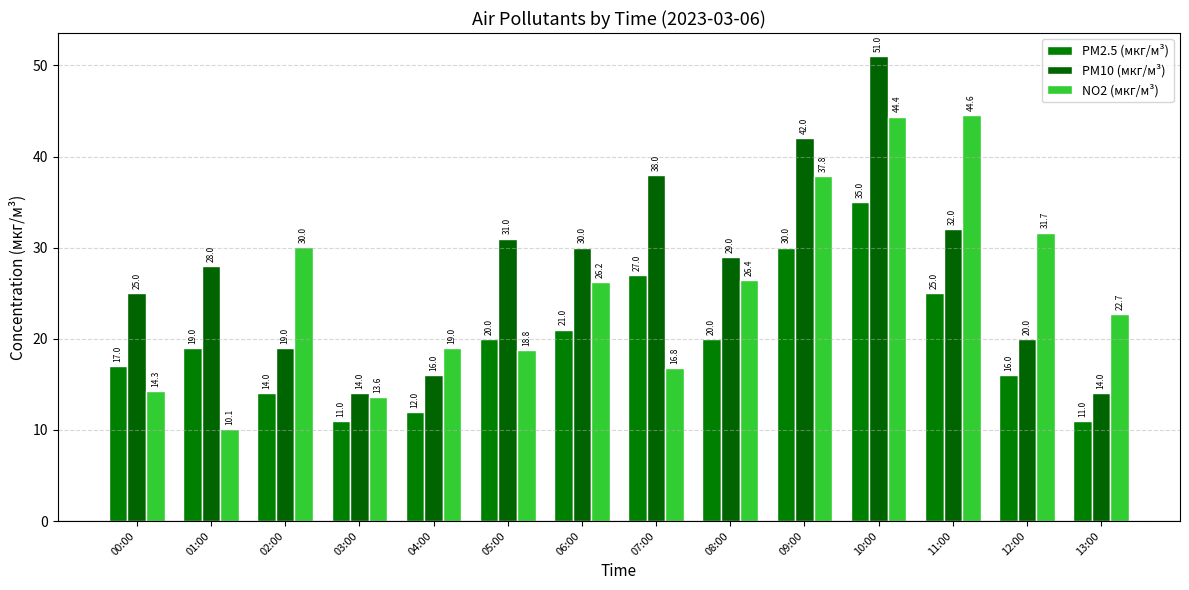

Where does the NO2 (мкг/м³) series first go above 26?

02:00